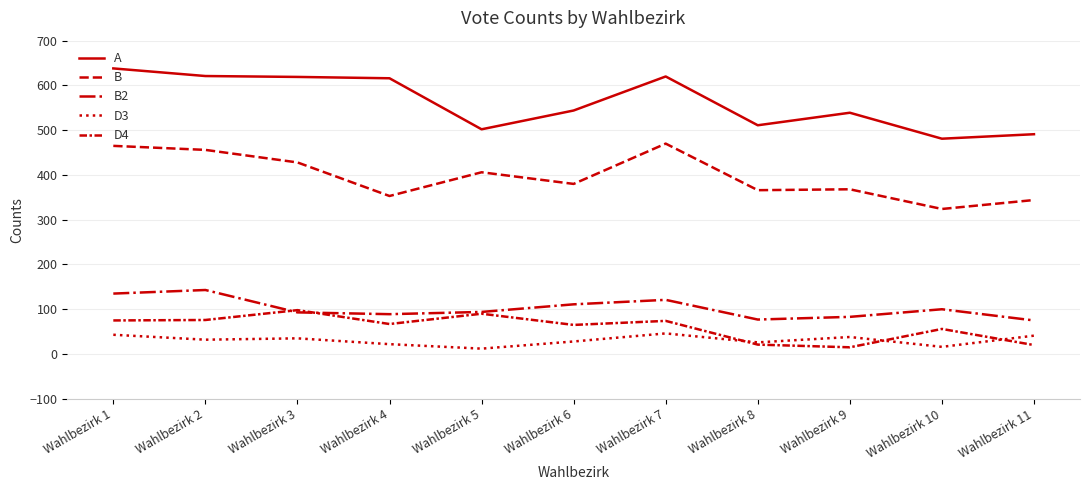

List the labels in order of D3 value, largest first.

Wahlbezirk 7, Wahlbezirk 1, Wahlbezirk 11, Wahlbezirk 9, Wahlbezirk 3, Wahlbezirk 2, Wahlbezirk 6, Wahlbezirk 8, Wahlbezirk 4, Wahlbezirk 10, Wahlbezirk 5